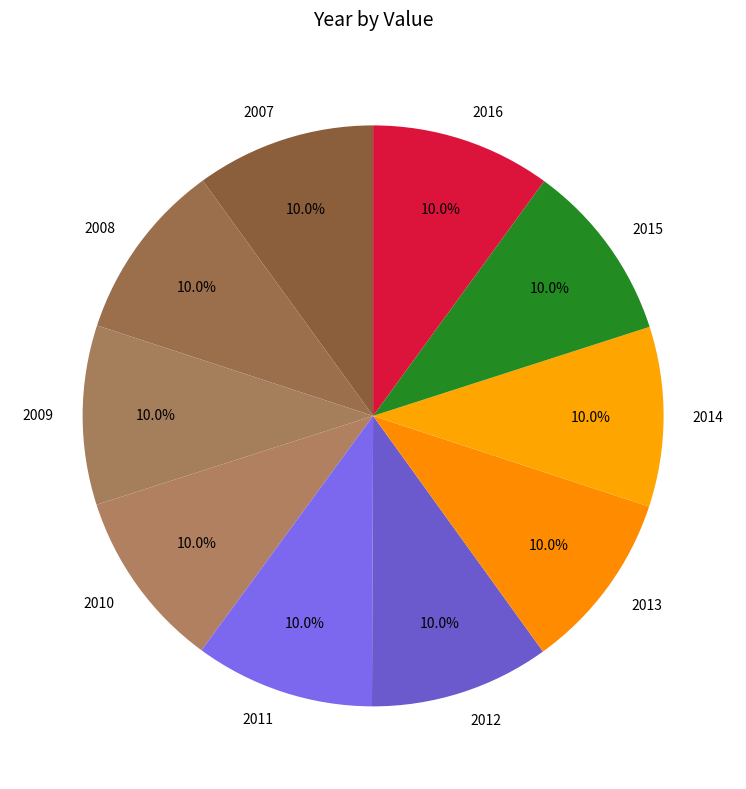

Does 2009 account for over 50% of the chart?

No